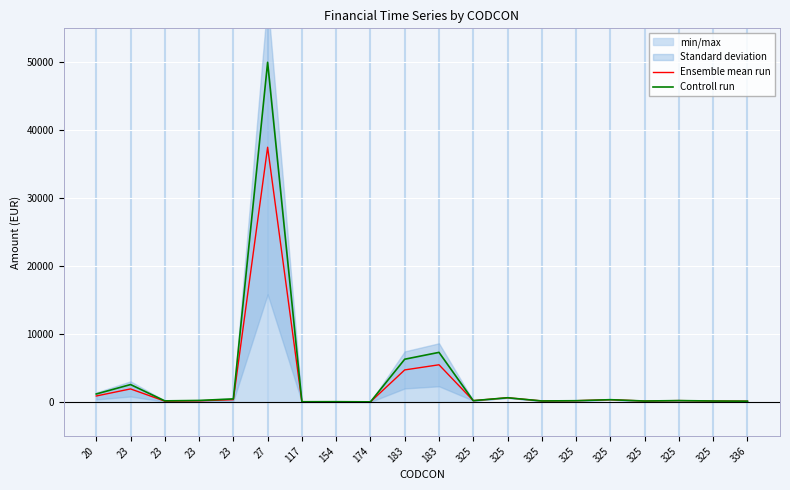

What is the average value of the Ensemble mean run series?

2669.4